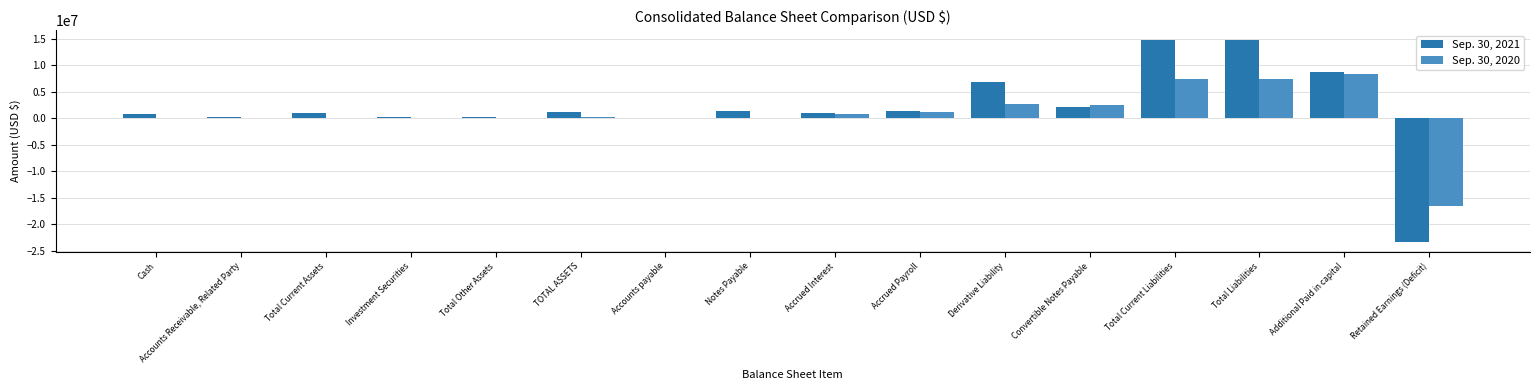

What is the maximum value shown in the chart?

14697976